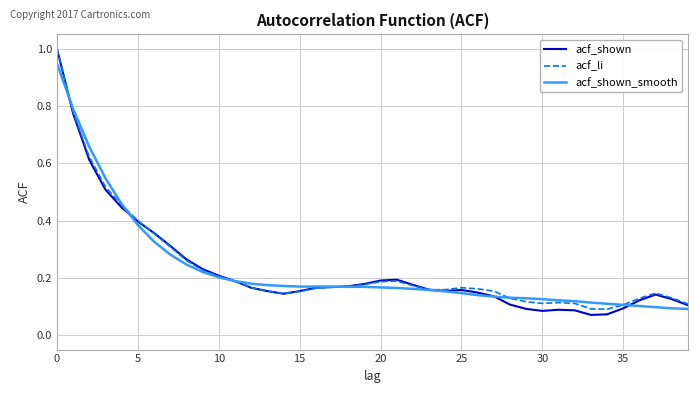

Which series has the largest range (max minus min)?

acf_shown